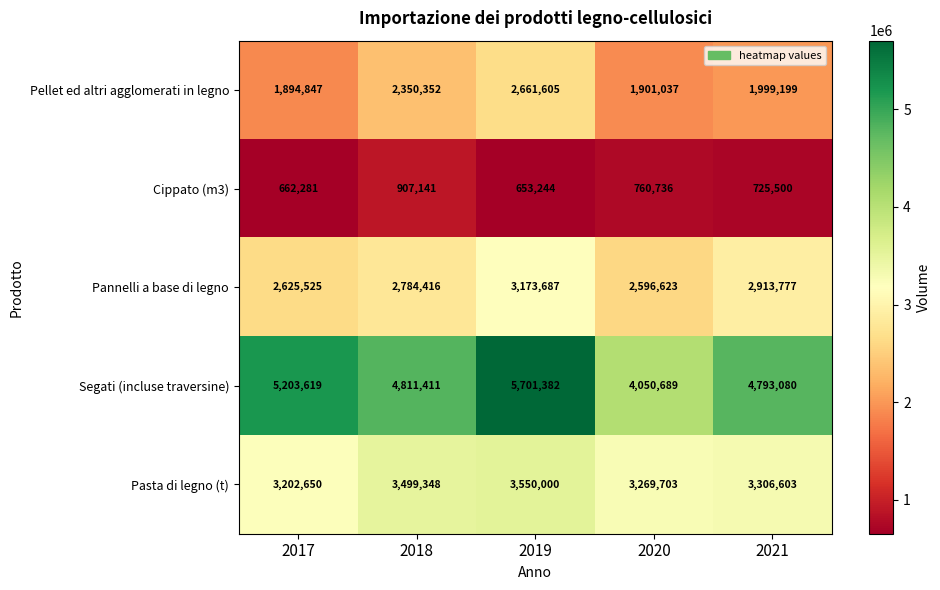

What is the total value across all series at 2019?

15739918